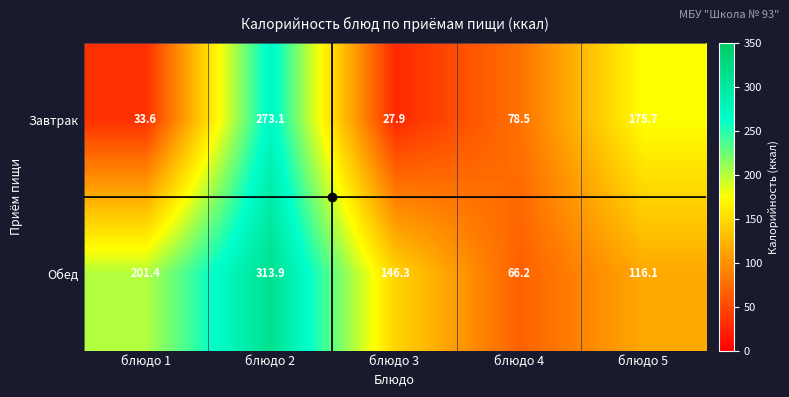

What is the difference between the highest and lowest values at блюдо 1?

167.8